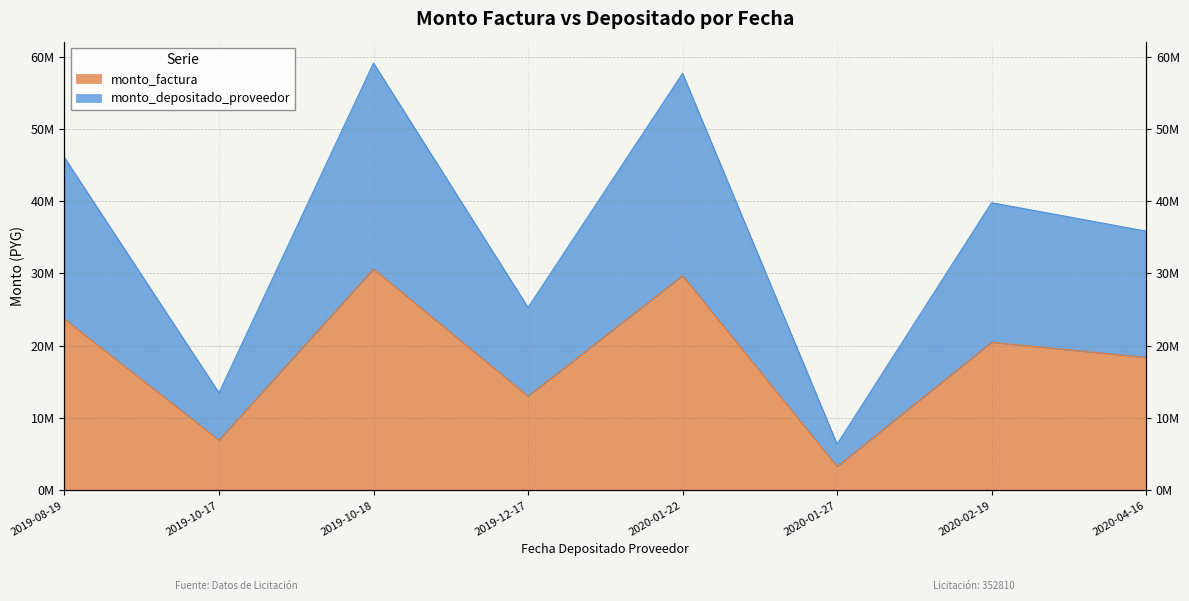

True or false: monto_factura has more than 1 points higher than both neighbors.

True